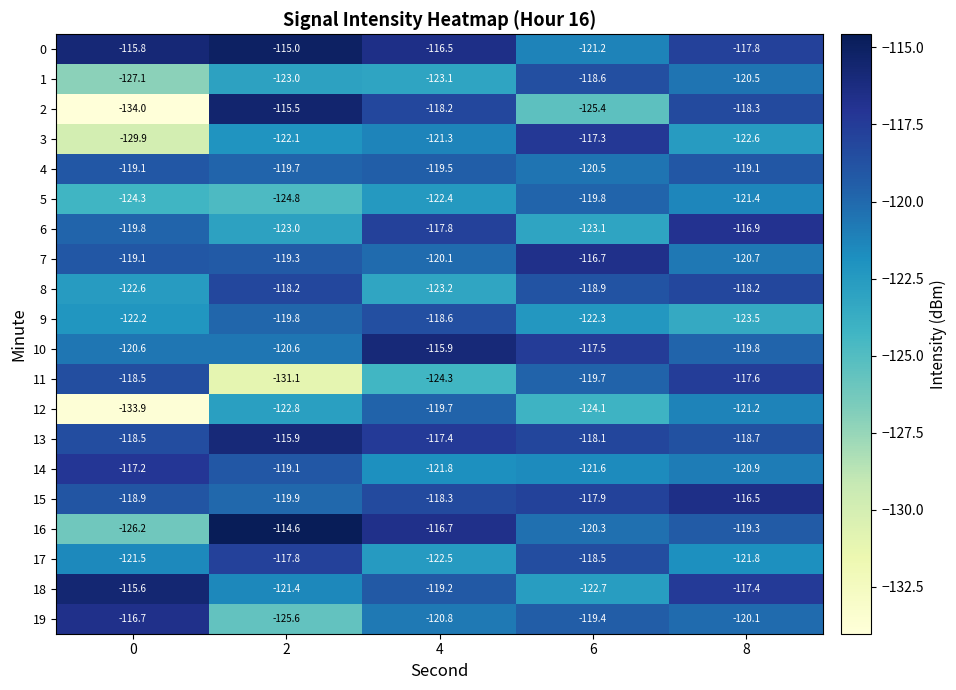

Which category has the lowest value in the 0 series?

6